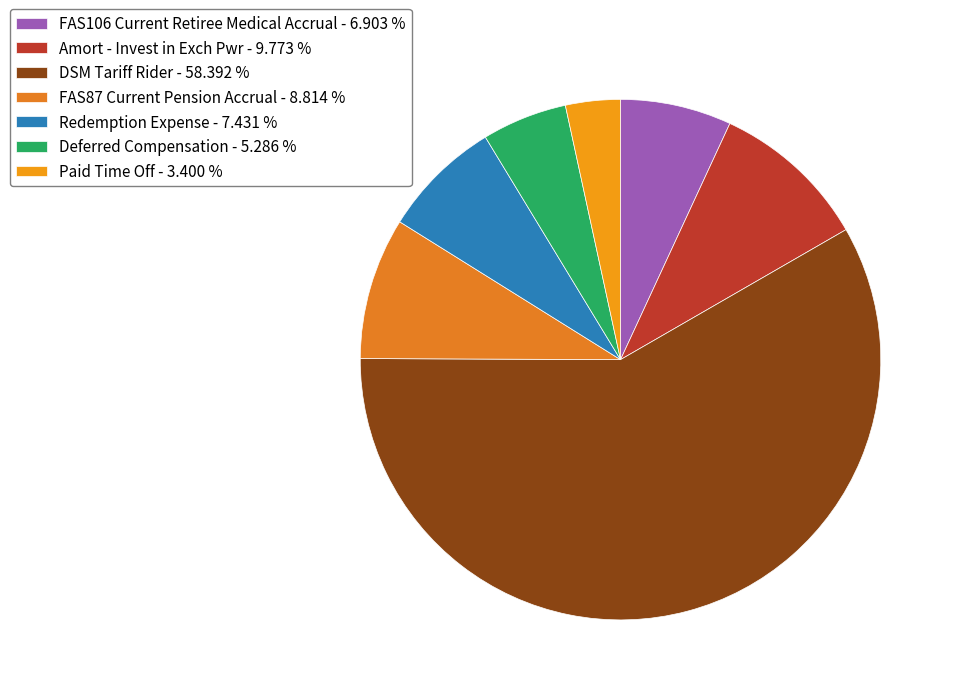

Is the sum of Redemption Expense and Deferred Compensation greater than half?

No